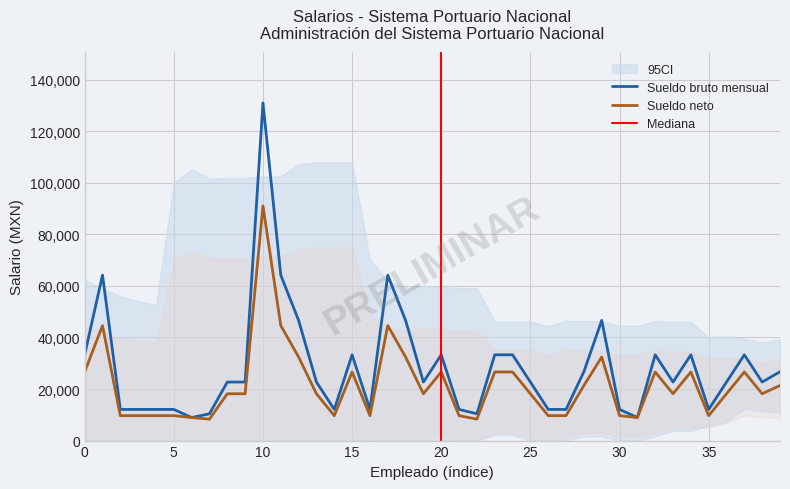

True or false: Sueldo neto and Sueldo bruto mensual cross at least once.

False